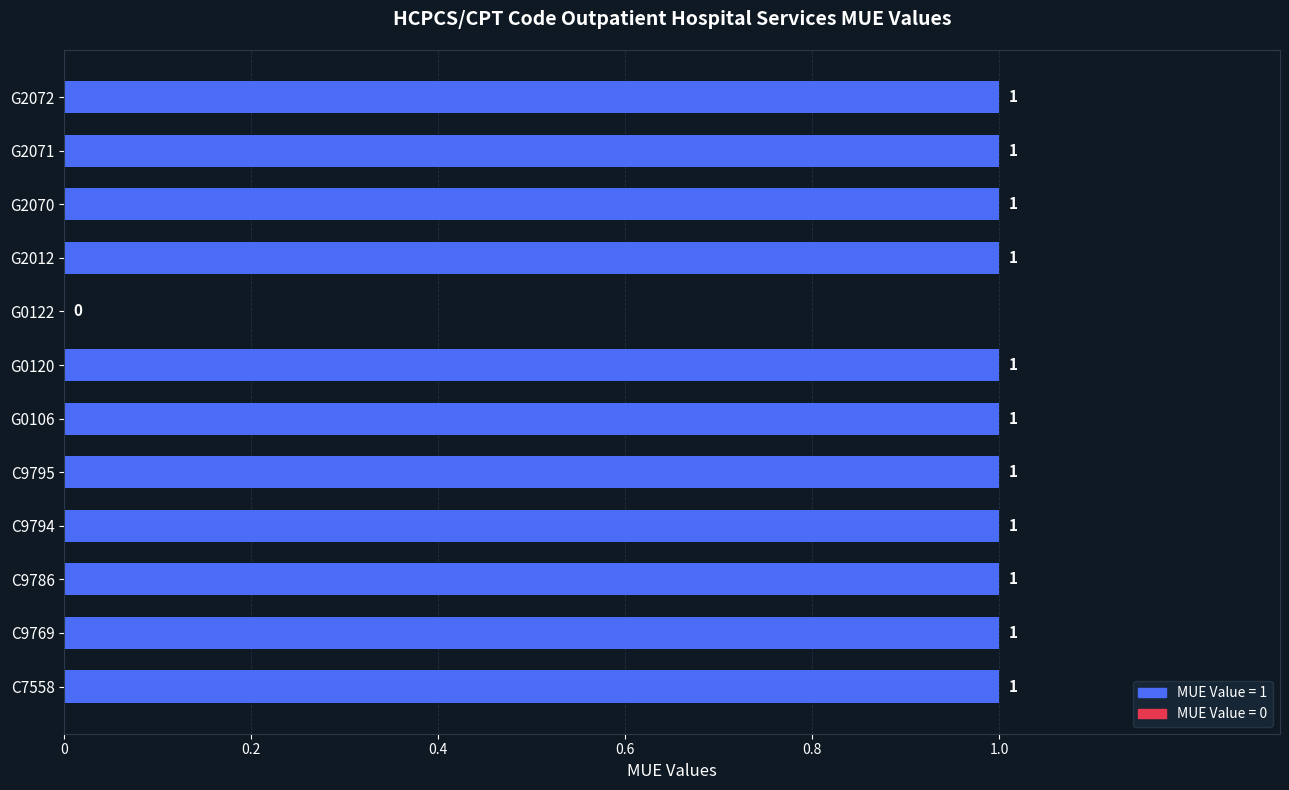

What is the sum of all values?

11